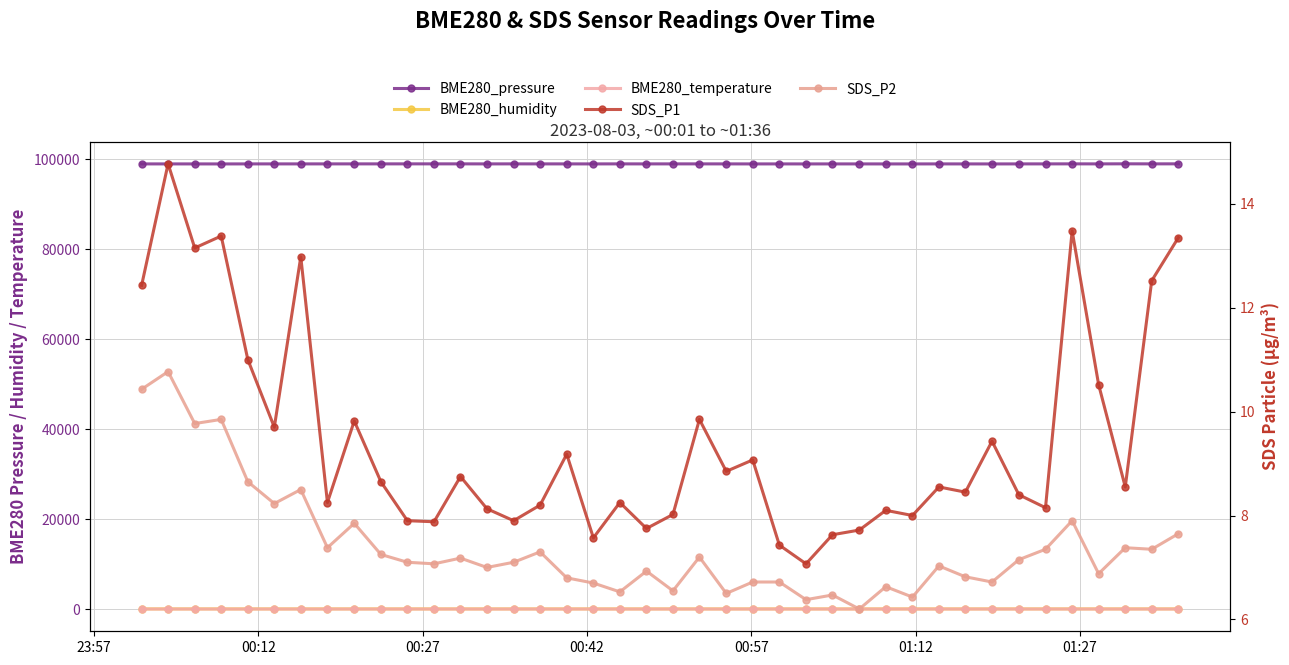

At which label does SDS_P2 first exceed 7?

23:57